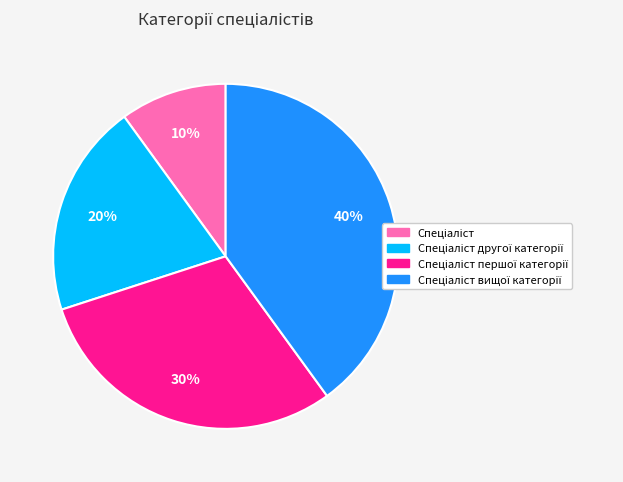

To the nearest percent, what is the average slice percentage?

25%